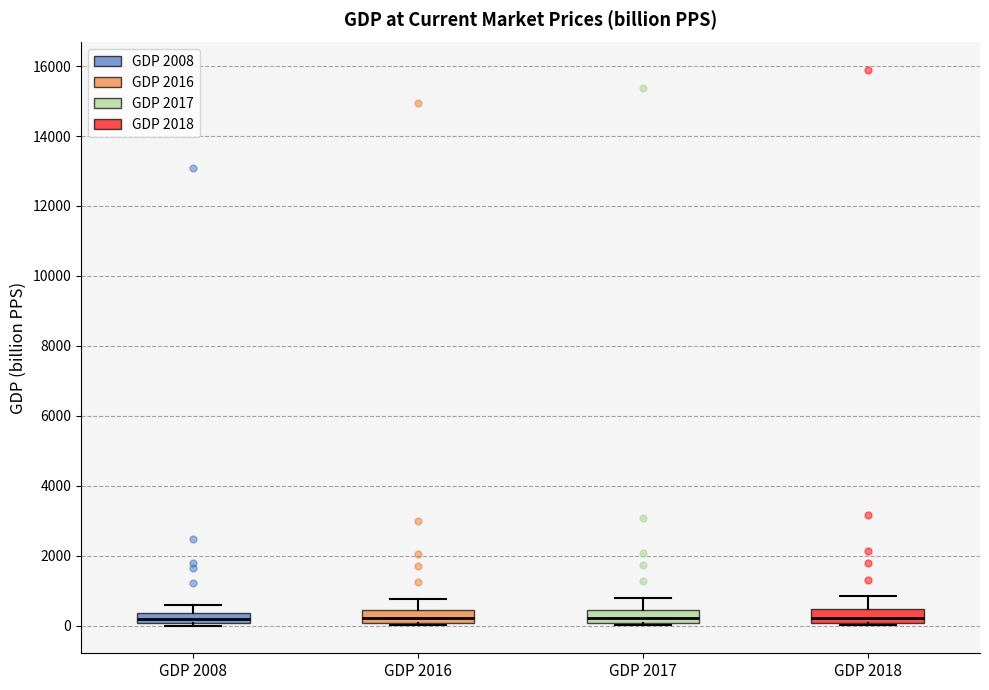

Where is the lower edge of the box for GDP 2016 on the y-axis? The values are not printed on the chart, so give them approximately, as read against the axis.

0